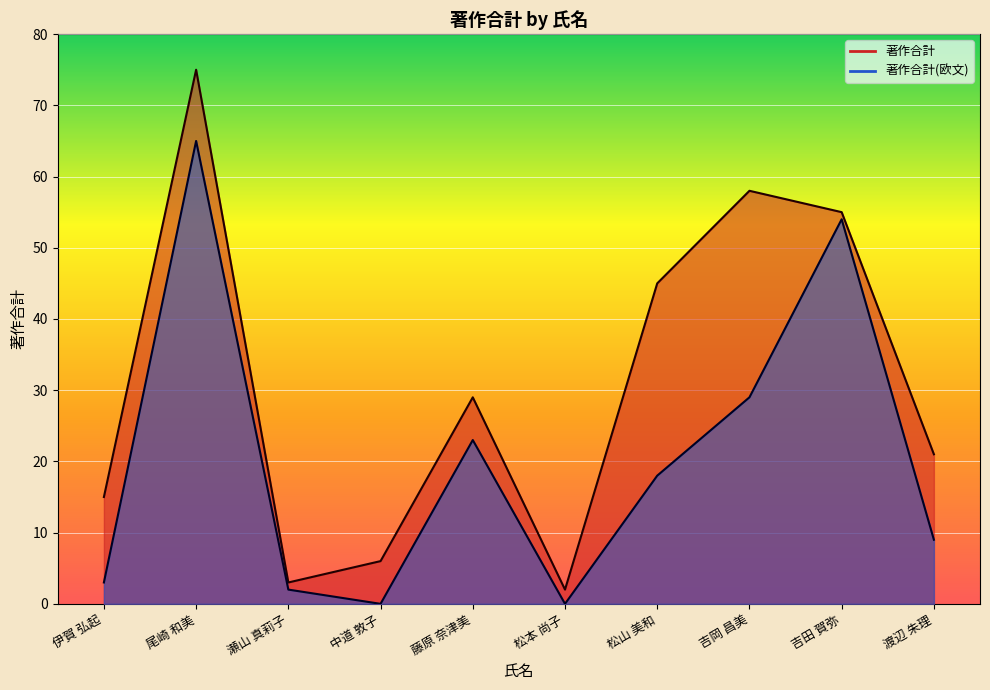

How many data points does each series have?

10